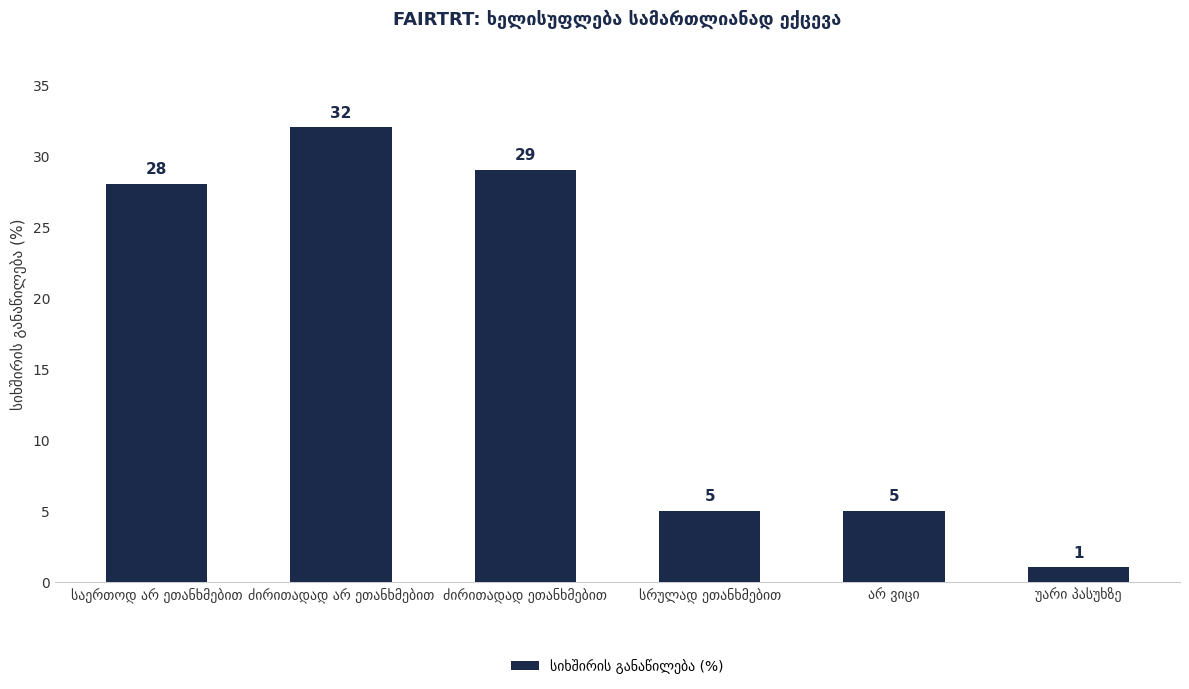

Reading left to right, extract all data points from this chart.

28	32	29	5	5	1